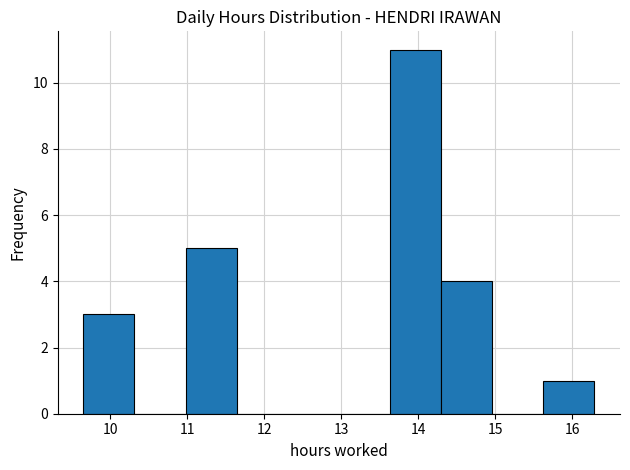

Reading left to right, list every bar in this chart as the range it spans on the x-axis followed by its height. Neither the bar edges nor the heights are printed on the chart, so give them approximately, as read against the axes.

9.7 to 10.3: 3
10.3 to 11.0: 0
11.0 to 11.6: 5
11.6 to 12.3: 0
12.3 to 13.0: 0
13.0 to 13.6: 0
13.6 to 14.3: 11
14.3 to 15.0: 4
15.0 to 15.6: 0
15.6 to 16.3: 1